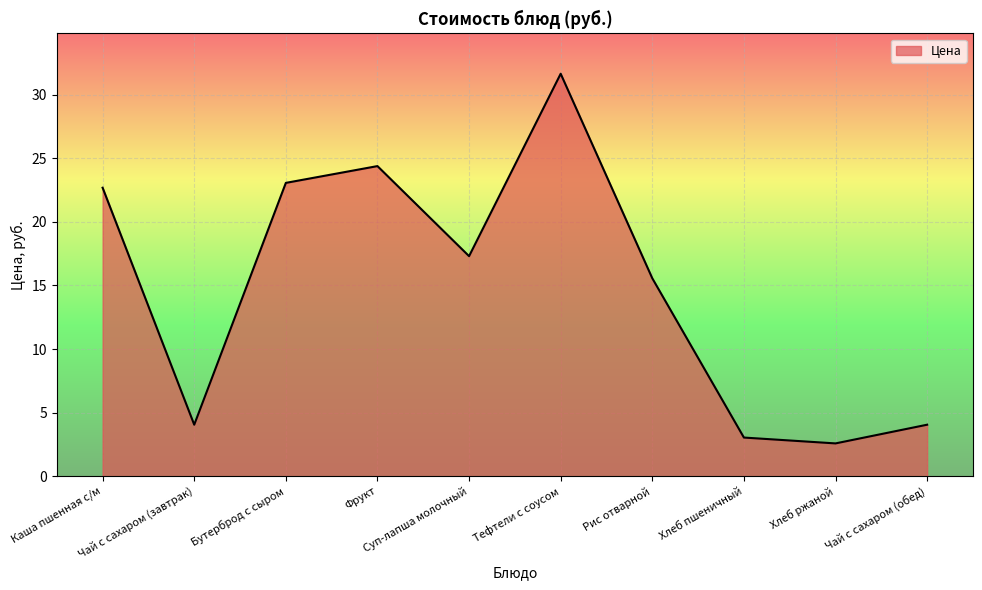

What position from the right is Хлеб ржаной?

2